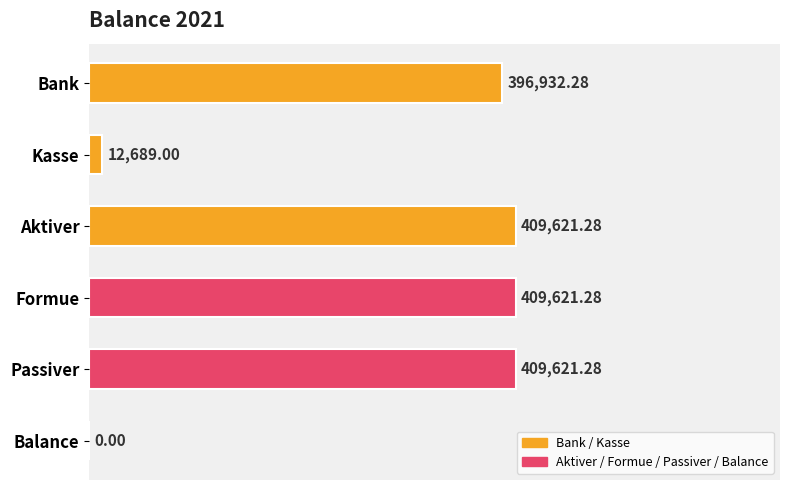

What is the sum of all values?

1638485.1